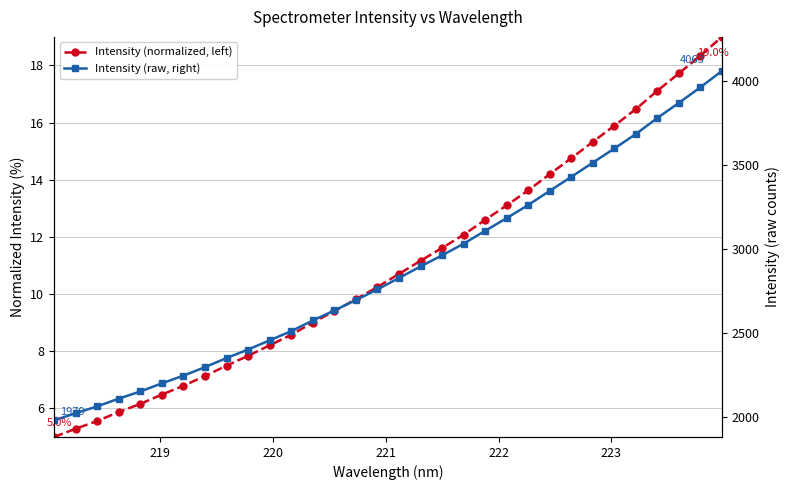

How many data points does each series have?

32